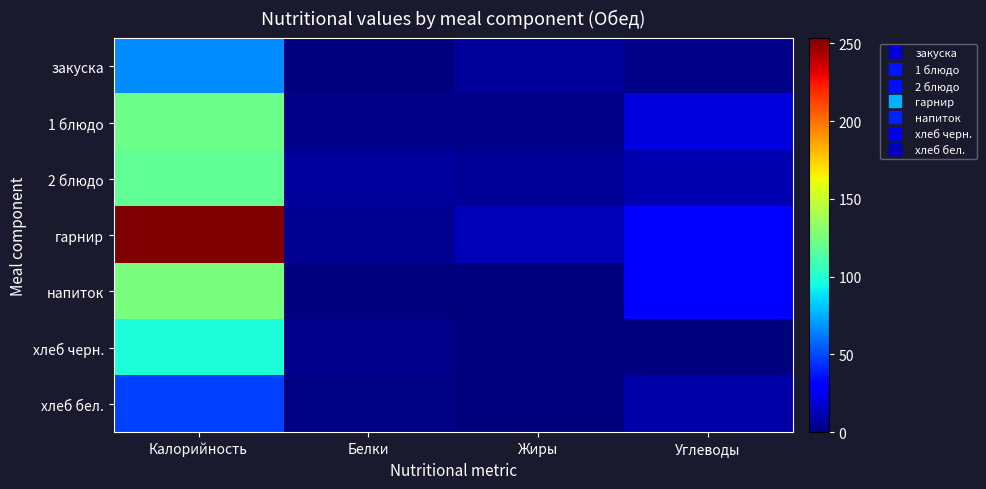

Rank the series by their maximum value, from lowest to highest.

хлеб бел., закуска, хлеб черн., 2 блюдо, 1 блюдо, напиток, гарнир